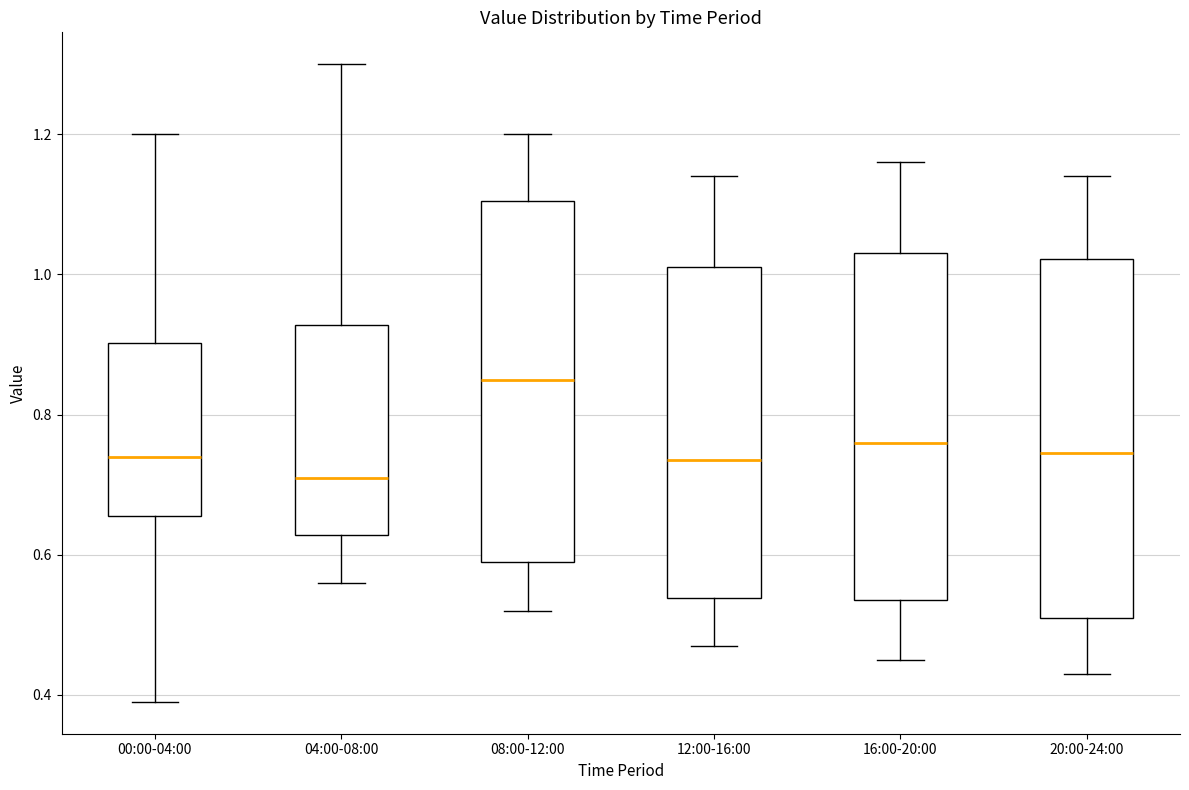

Reading left to right, read every box against the y-axis: the position of its median line, the range the box covers, and the ends of its whiskers. The values are not printed on the chart, so give them approximately, as read against the axis.

00:00-04:00: median 0.74, box 0.66 to 0.90, whiskers 0.40 to 1.20
04:00-08:00: median 0.72, box 0.62 to 0.92, whiskers 0.56 to 1.30
08:00-12:00: median 0.86, box 0.60 to 1.10, whiskers 0.52 to 1.20
12:00-16:00: median 0.74, box 0.54 to 1.02, whiskers 0.48 to 1.14
16:00-20:00: median 0.76, box 0.54 to 1.04, whiskers 0.46 to 1.16
20:00-24:00: median 0.74, box 0.52 to 1.02, whiskers 0.44 to 1.14